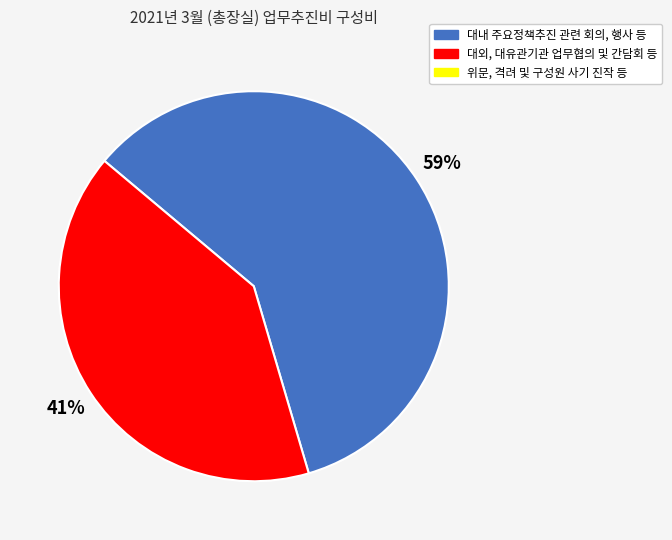

Is there any slice that represents more than half of the pie?

Yes